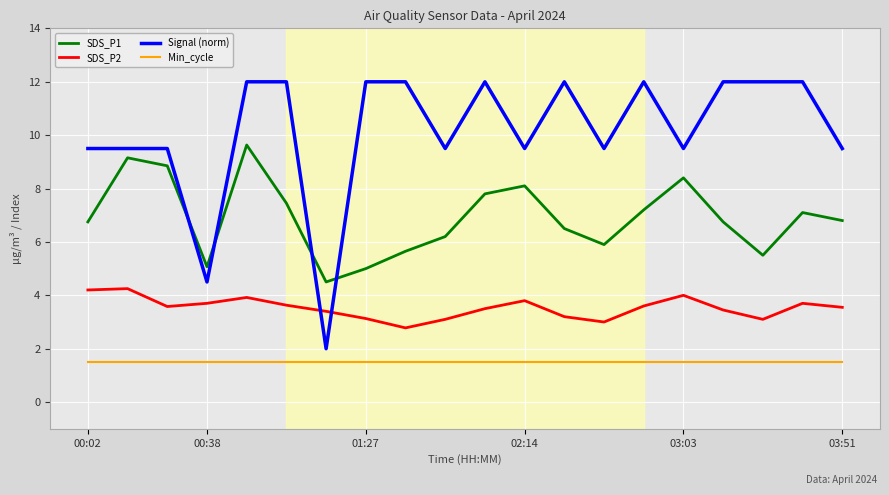

True or false: SDS_P2 and SDS_P1 cross at least once.

False